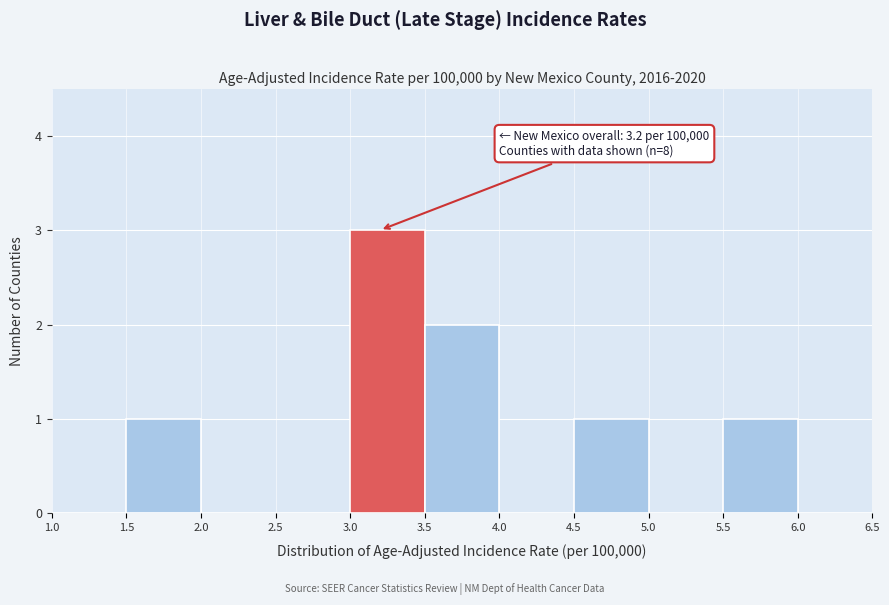

Over which range of the x-axis is the bar tallest?

3.0 to 3.5